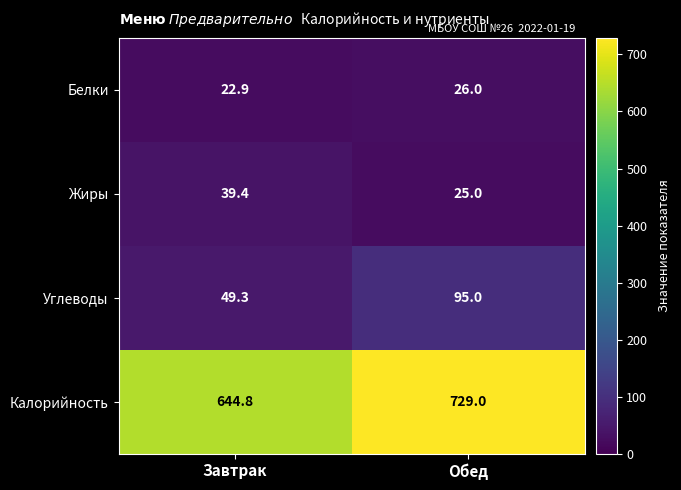

Where is Калорийность nearest to the value 686?

Завтрак